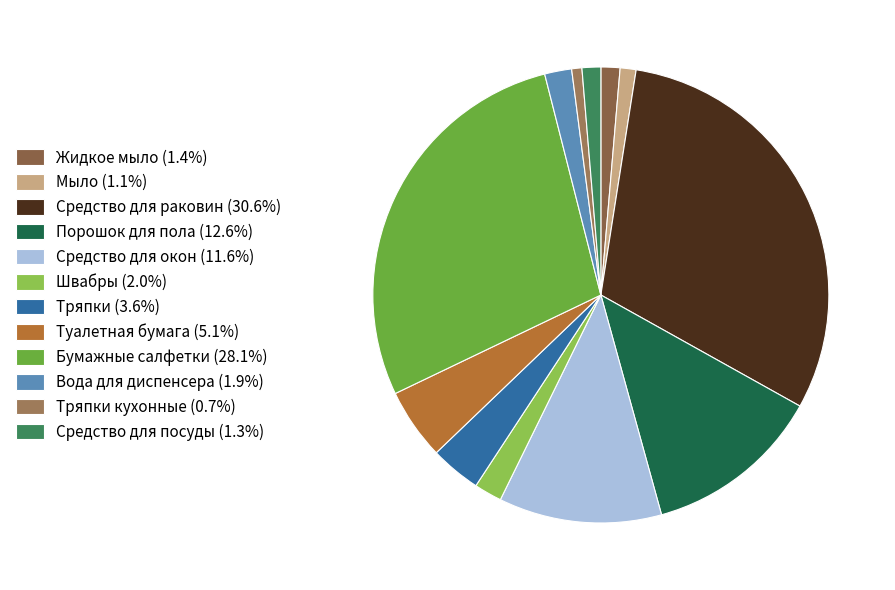

How many slices are in this pie chart?

12